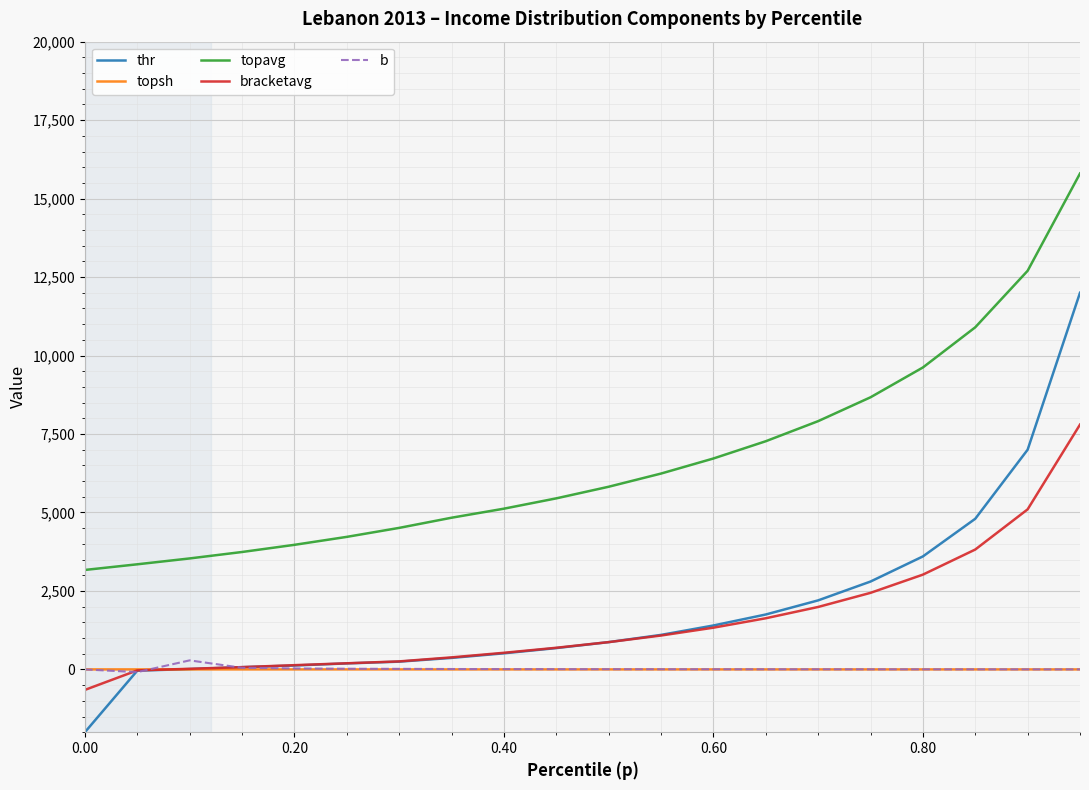

List the series in order of their peak value, lowest first.

topsh, b, bracketavg, thr, topavg